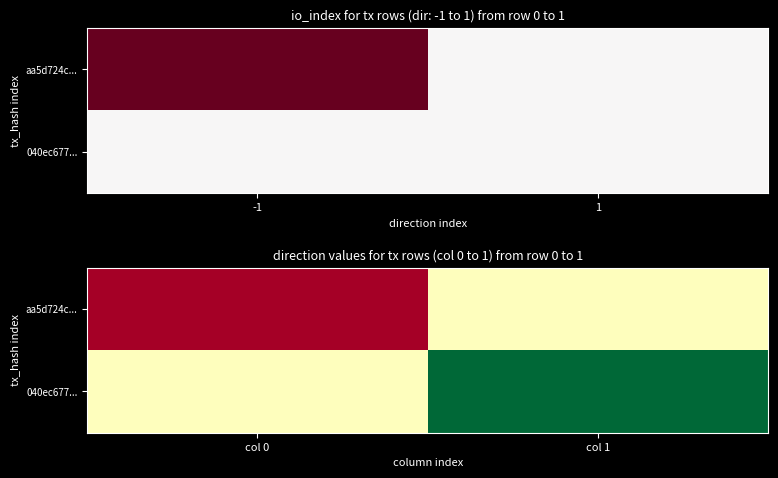

List the labels in order of 040ec677... value, smallest first.

col 0, col 1